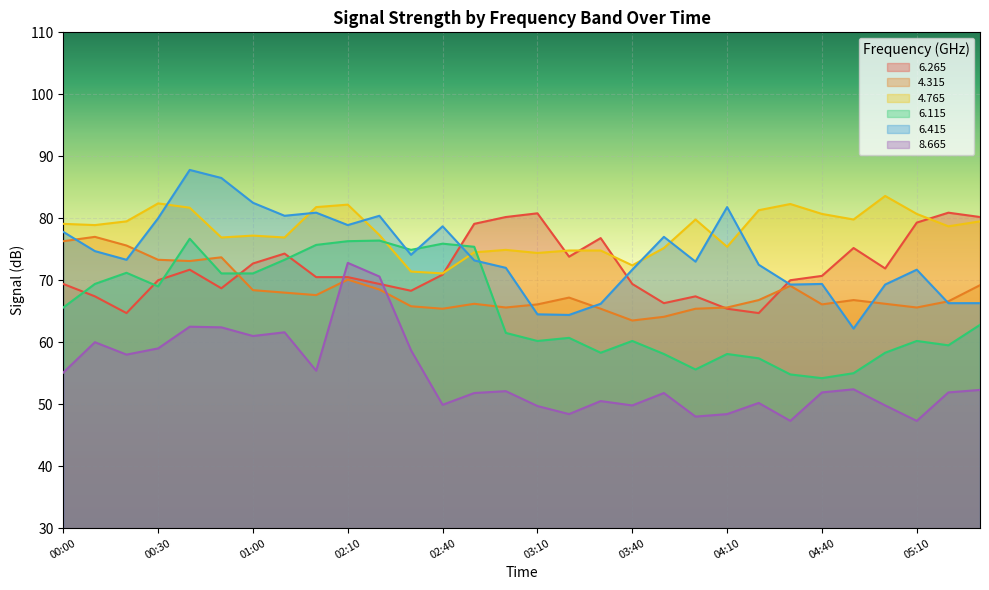

What is the value of the 6.115 point at the 9th from the left?

75.7